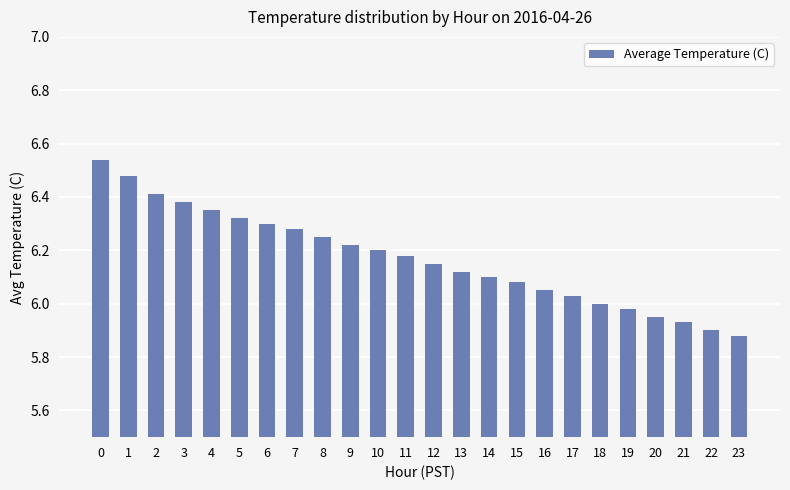

Between 12 and 15, which is larger?

12